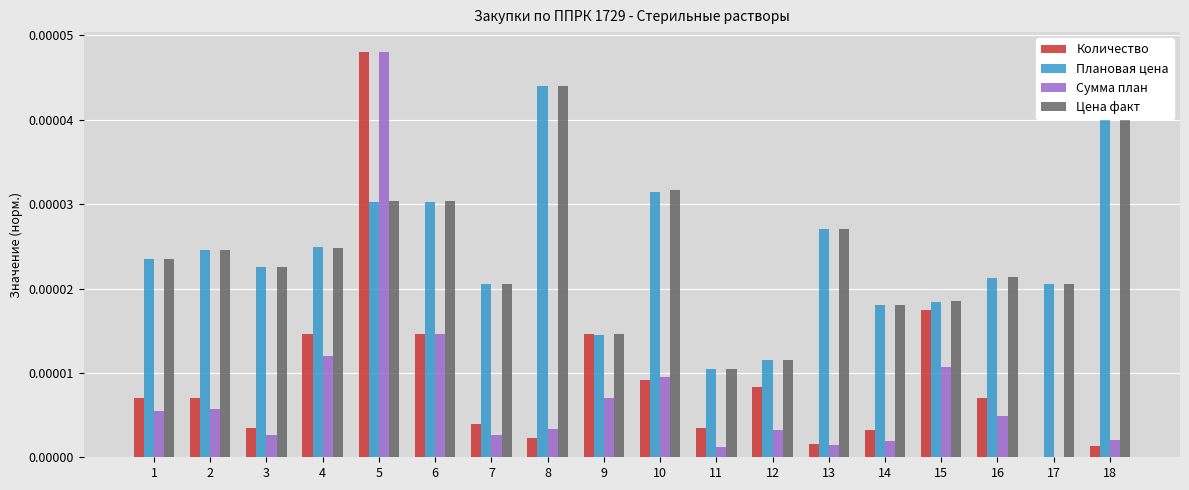

Is the value of Цена факт at 13 greater than the value of Сумма план at 5?

No